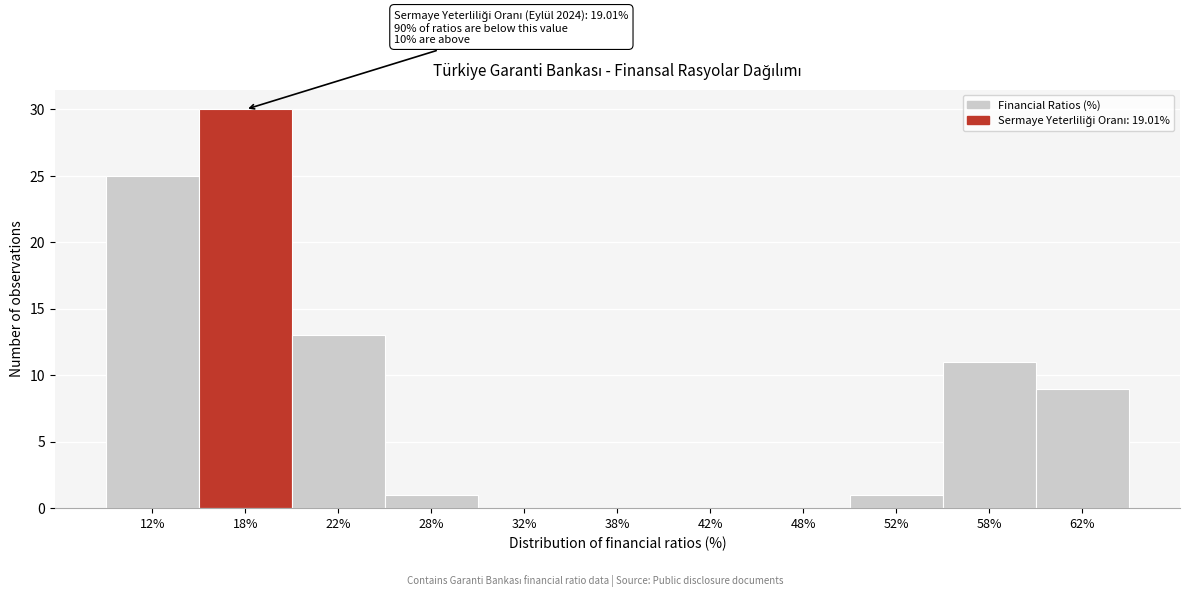

Which range on the x-axis has the tallest bar?

15 to 20